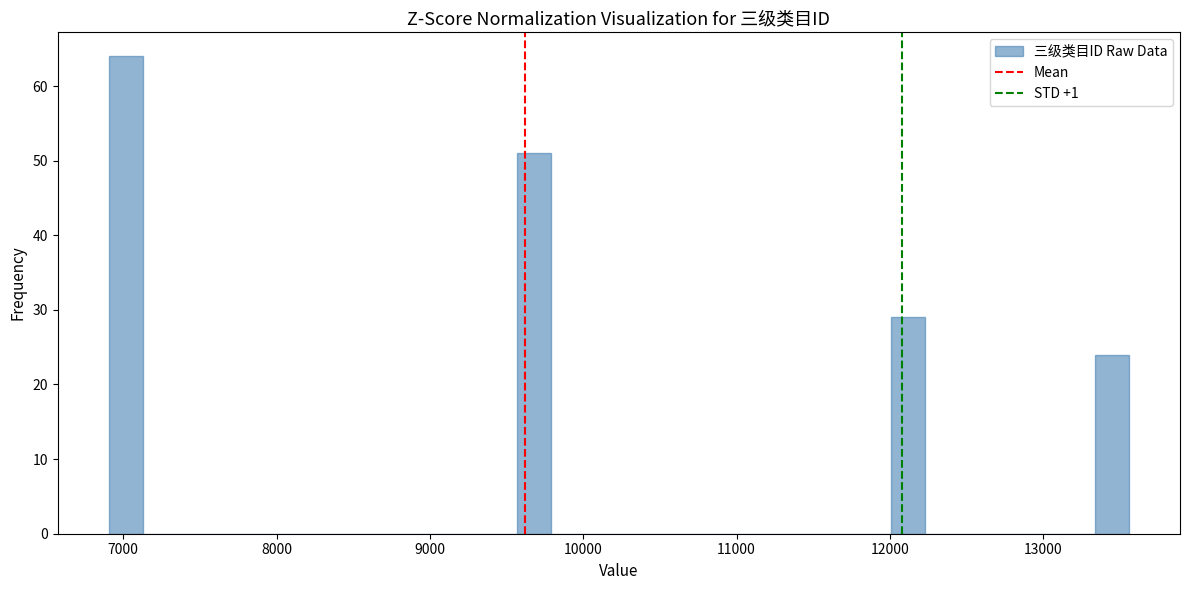

Read against the x-axis, roughly where is the centre of the tallest bar?

7000